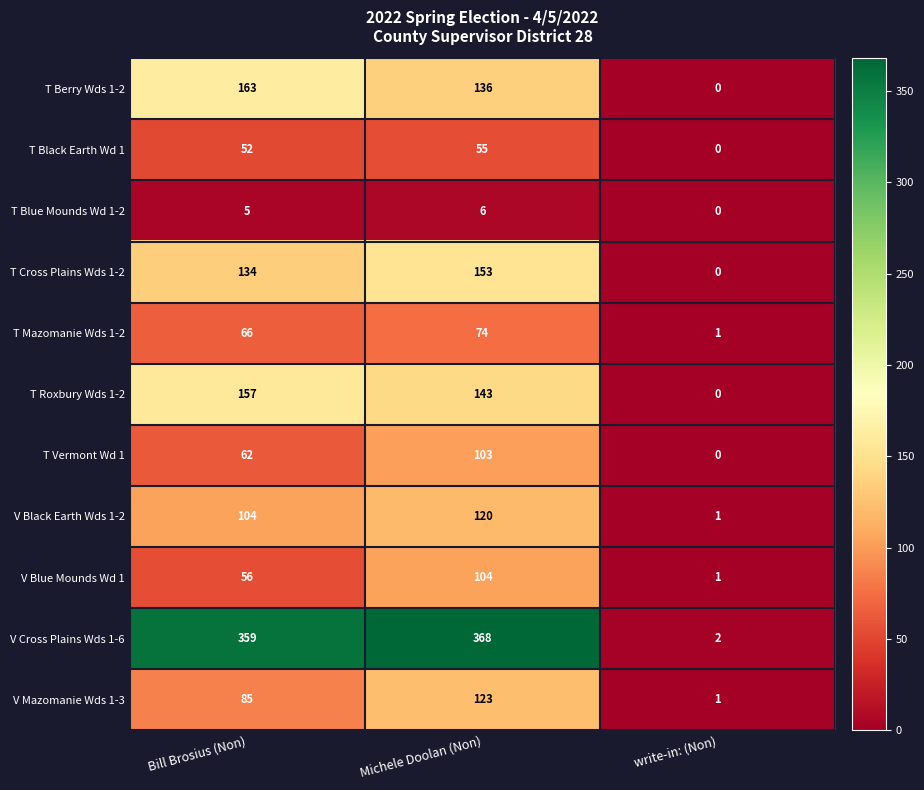

At Michele Doolan (Non), list the series in order from largest to smallest.

V Cross Plains Wds 1-6, T Cross Plains Wds 1-2, T Roxbury Wds 1-2, T Berry Wds 1-2, V Mazomanie Wds 1-3, V Black Earth Wds 1-2, V Blue Mounds Wd 1, T Vermont Wd 1, T Mazomanie Wds 1-2, T Black Earth Wd 1, T Blue Mounds Wd 1-2